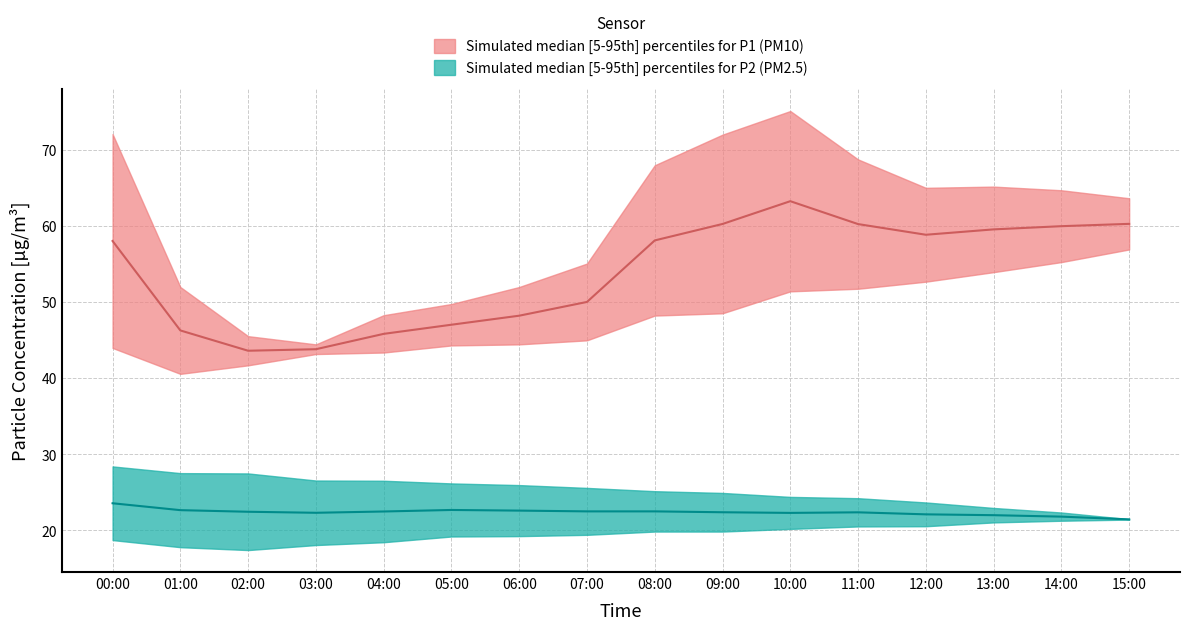

At 10:00, list the series in order from smallest to largest.

P2_lower, P2_upper, P1_lower, P1_upper